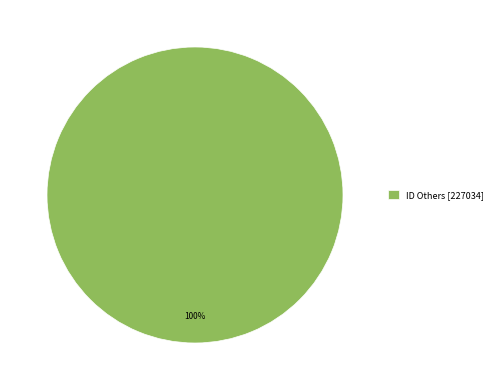

Which category accounts for the majority?

ID Others [227034]